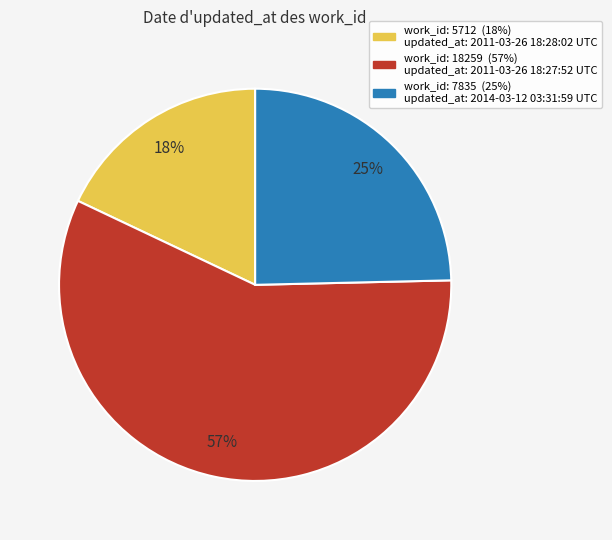

Is there a majority slice in this chart?

Yes